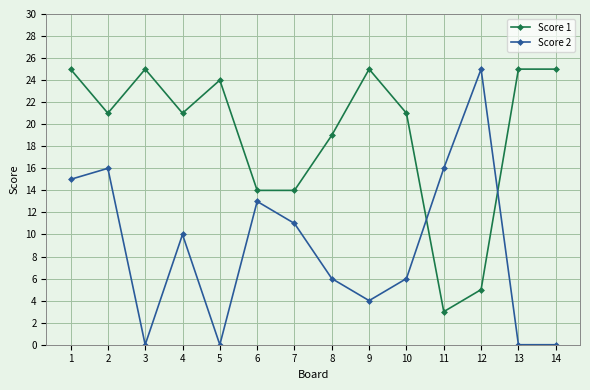

What is the value of the Score 1 point at the 5th from the left?

24